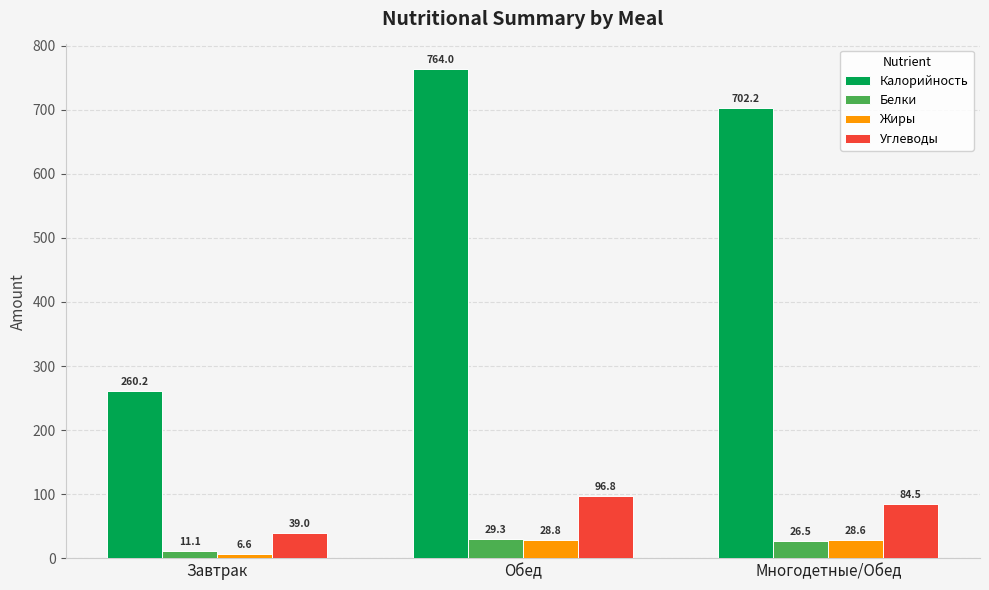

Which series has the largest total across all categories?

Калорийность